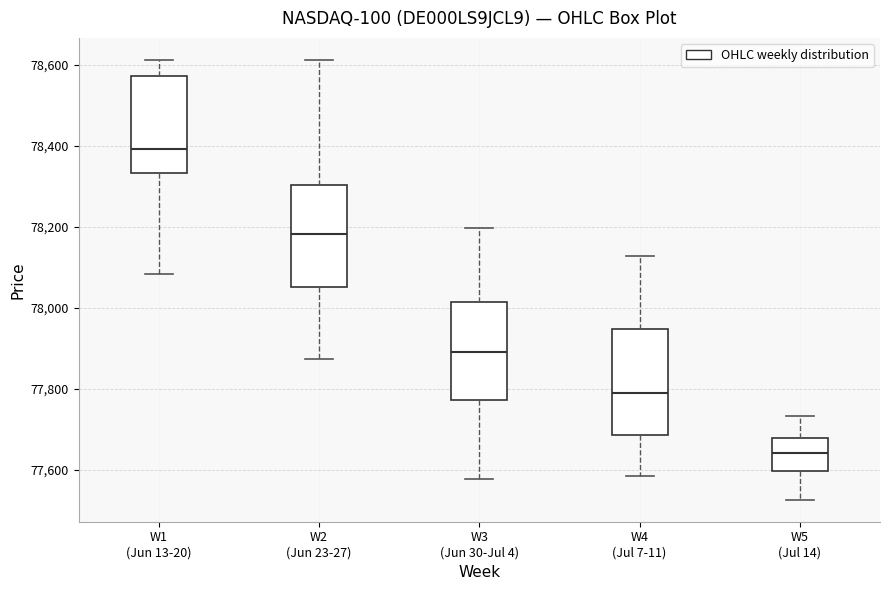

Where does the lower whisker of the box for W4 (Jul 7-11) end on the y-axis? The values are not printed on the chart, so give them approximately, as read against the axis.

77580